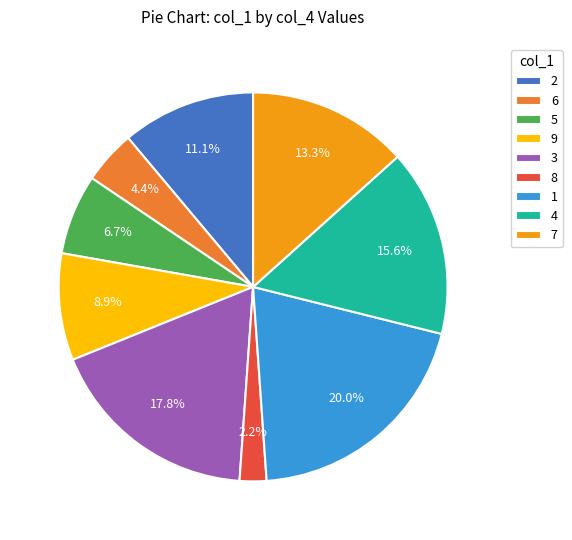

What is the smallest slice in the pie chart?

8